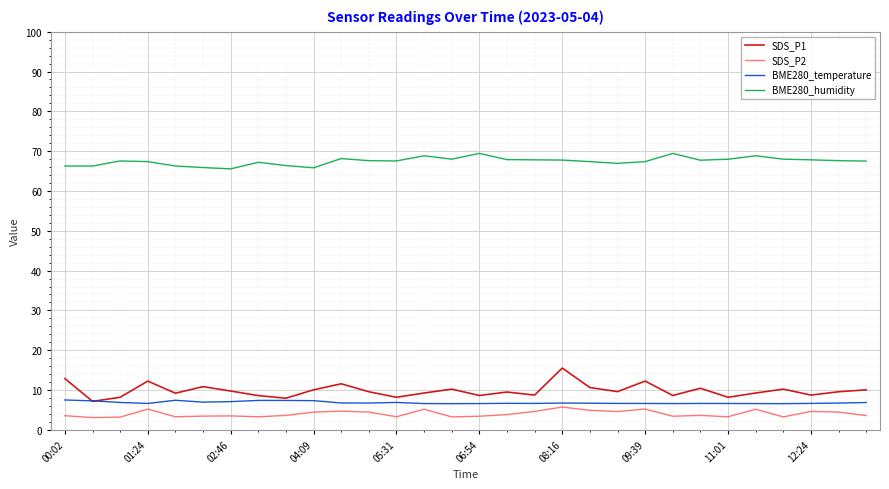

Which series has the largest total across all categories?

BME280_humidity